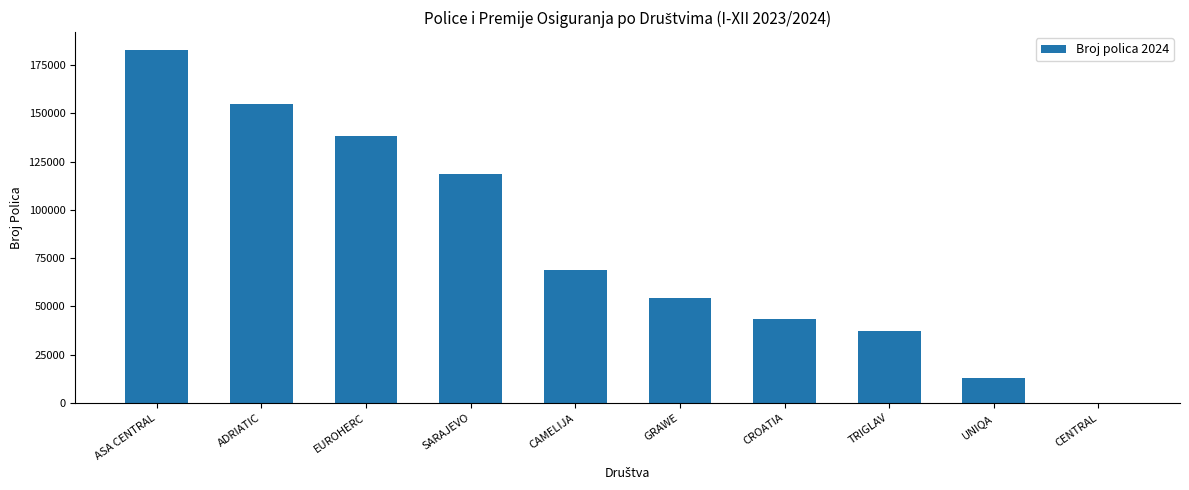

Is it true that the value at ASA CENTRAL is 182879?

True